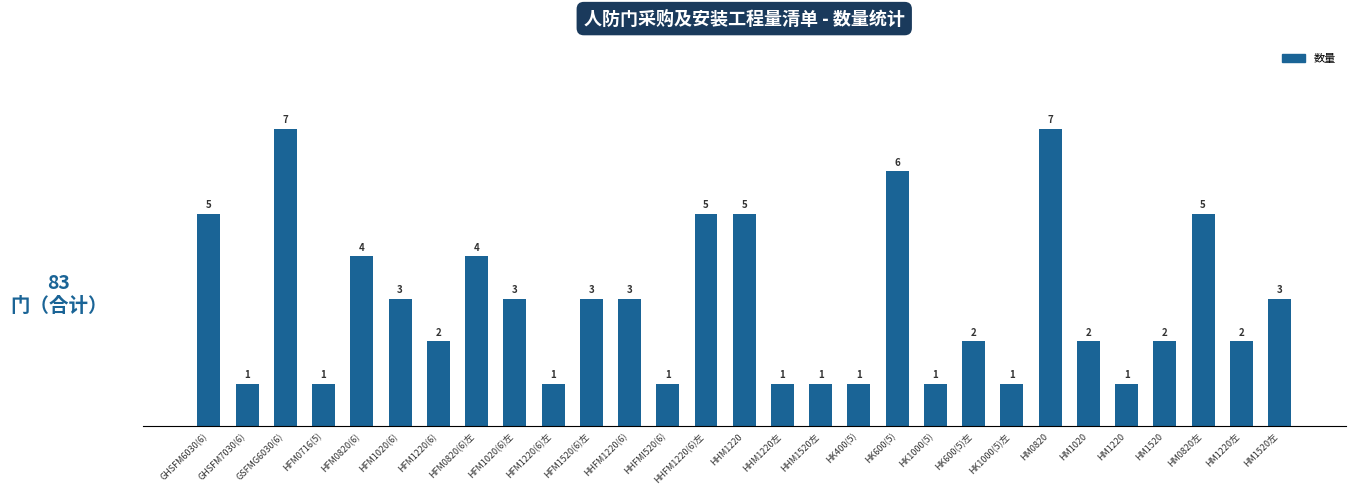

Where does the data first go above 2?

GHSFM6030(6)